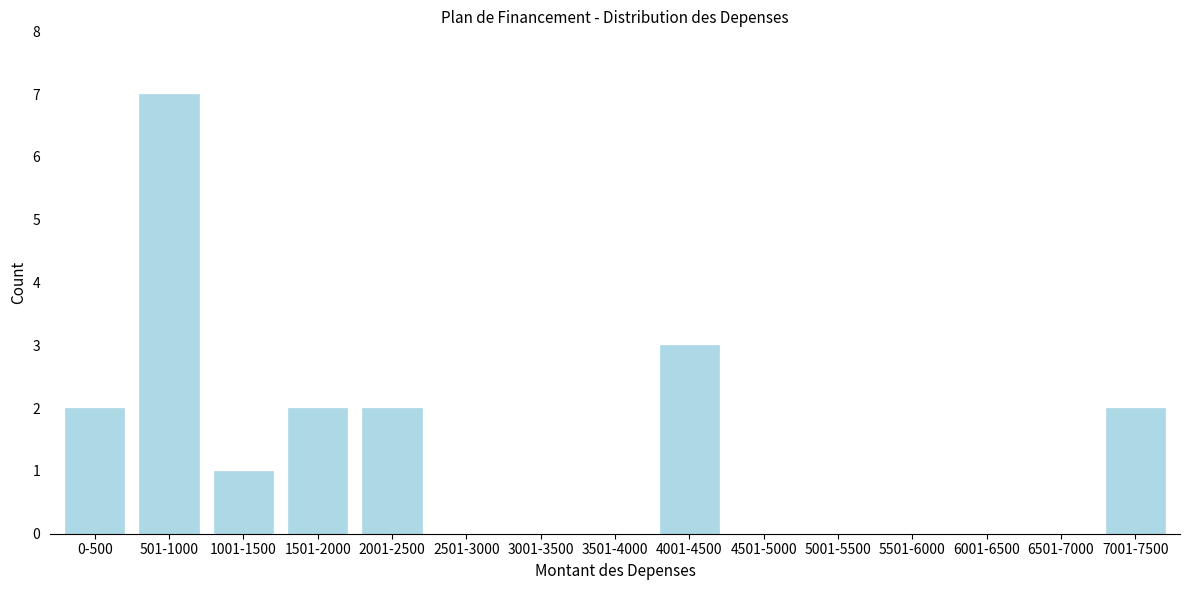

Reading left to right, list all the values displayed in this chart.

0-500=2	501-1000=7	1001-1500=1	1501-2000=2	2001-2500=2	2501-3000=0	3001-3500=0	3501-4000=0	4001-4500=3	4501-5000=0	5001-5500=0	5501-6000=0	6001-6500=0	6501-7000=0	7001-7500=2